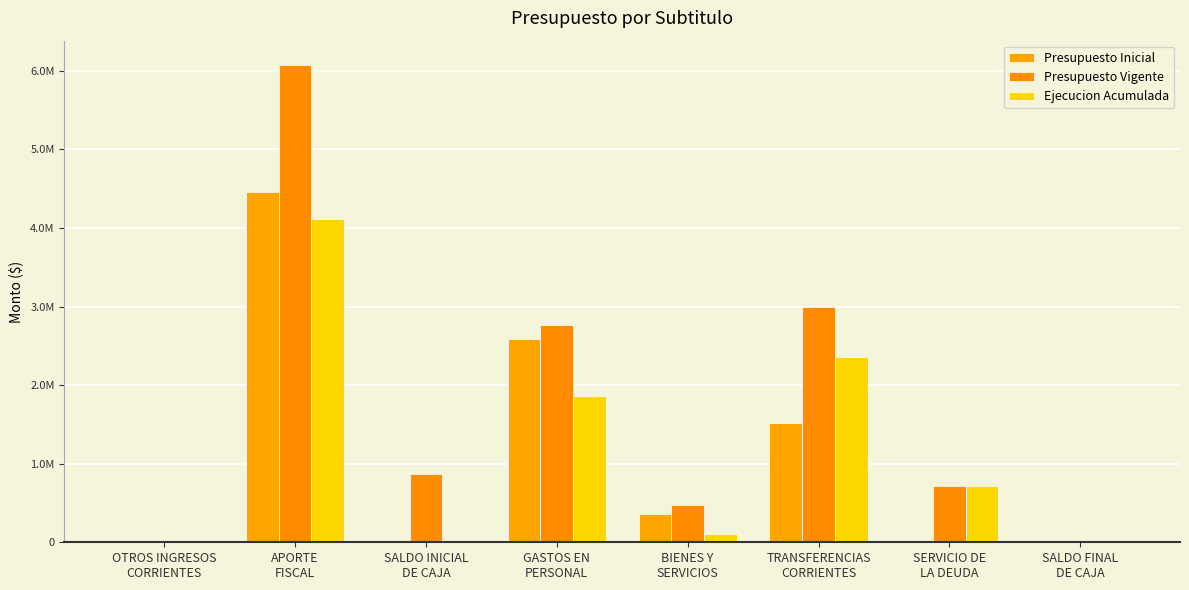

Between TRANSFERENCIAS
CORRIENTES and SERVICIO DE
LA DEUDA, which series saw the biggest shift?

Presupuesto Vigente